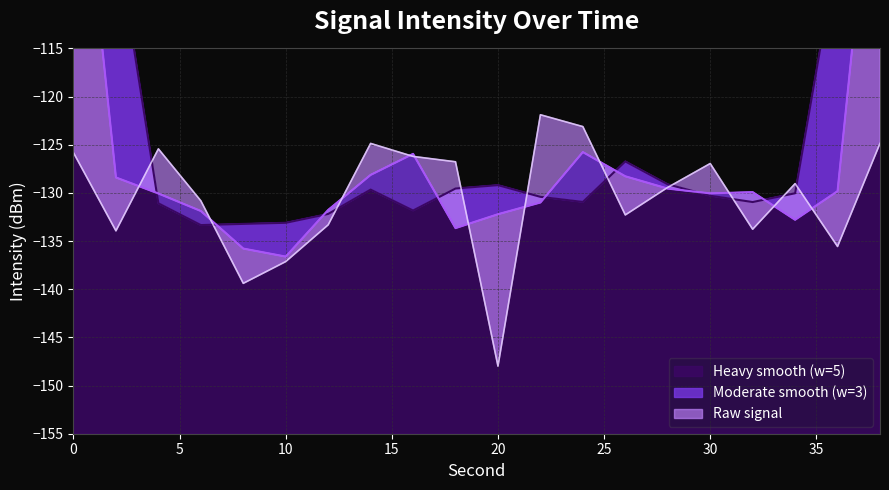

At which category does the chart reach its minimum across all series?

20